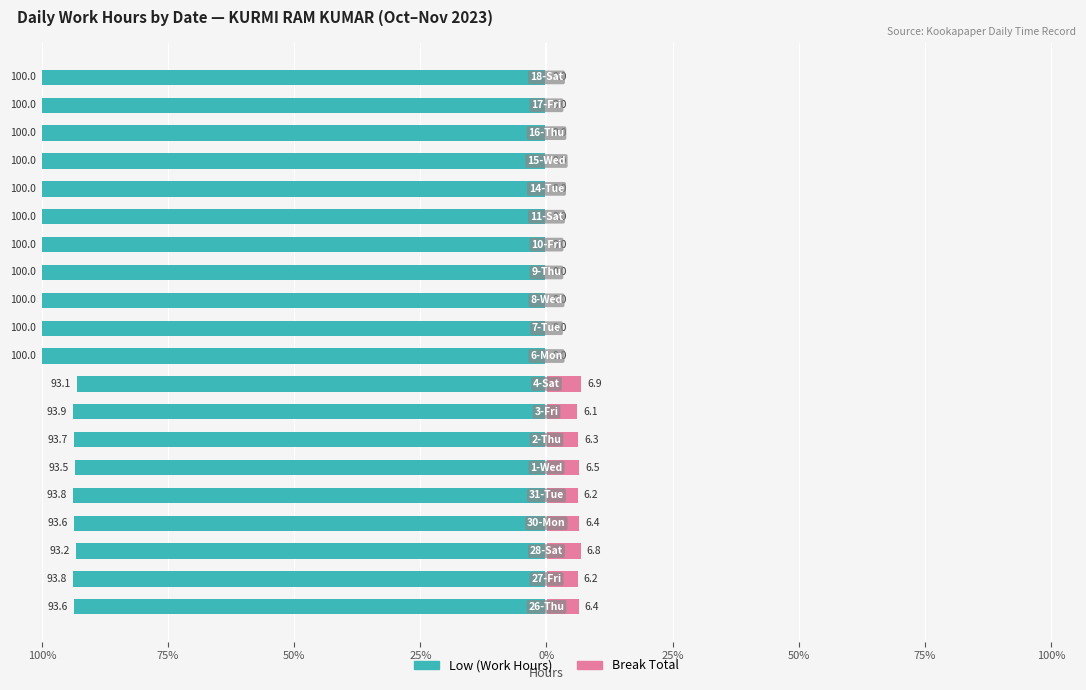

Reading left to right, list all the values displayed in this chart.

Low (Work Hours): -93.6	-93.8	-93.2	-93.6	-93.8	-93.5	-93.7	-93.9	-93.1	-100.0	-100.0	-100.0	-100.0	-100.0	-100.0	-100.0	-100.0	-100.0	-100.0	-100.0
Break Total: 6.4	6.2	6.8	6.4	6.2	6.5	6.3	6.1	6.9	0.0	0.0	0.0	0.0	0.0	0.0	0.0	0.0	0.0	0.0	0.0